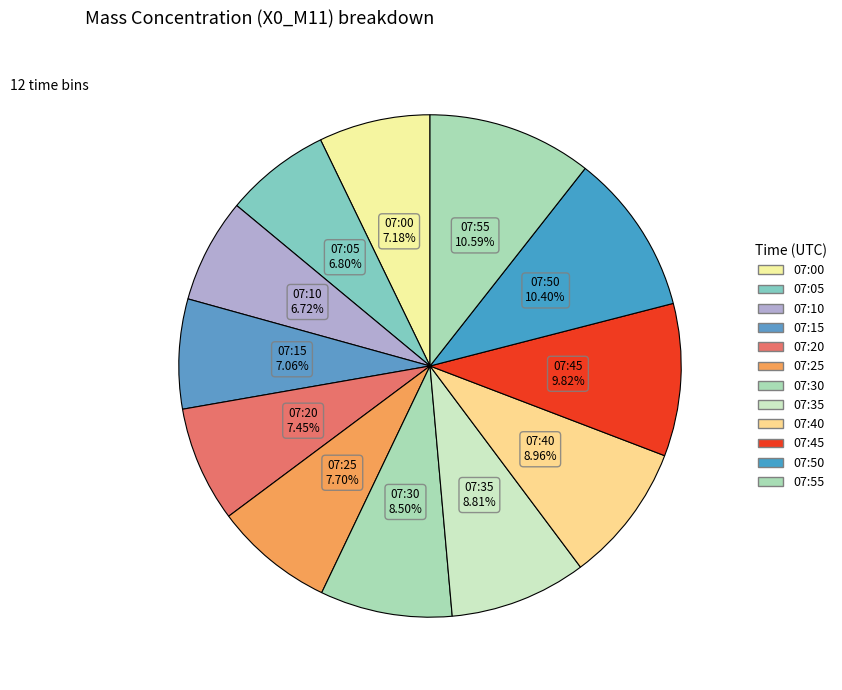

How many slices are in this pie chart?

12